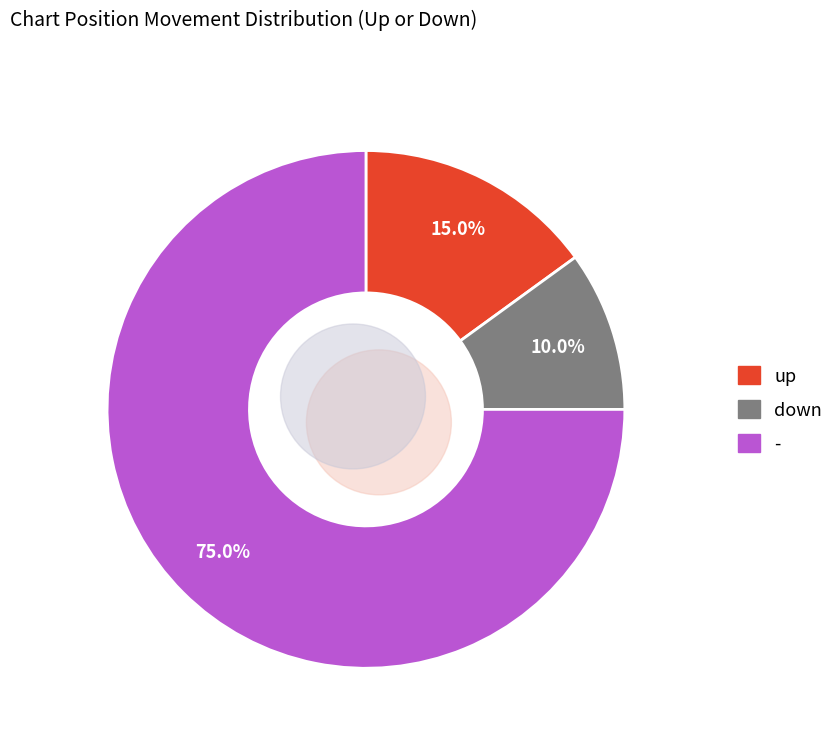

What is the largest slice in the pie chart?

-